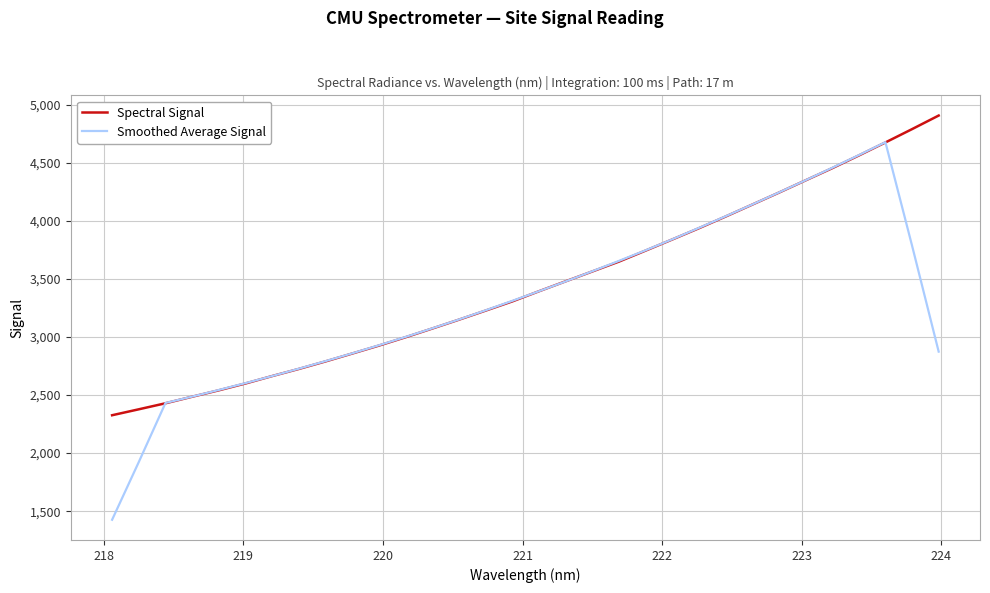

Which series has the widest spread of values?

Smoothed Average Signal